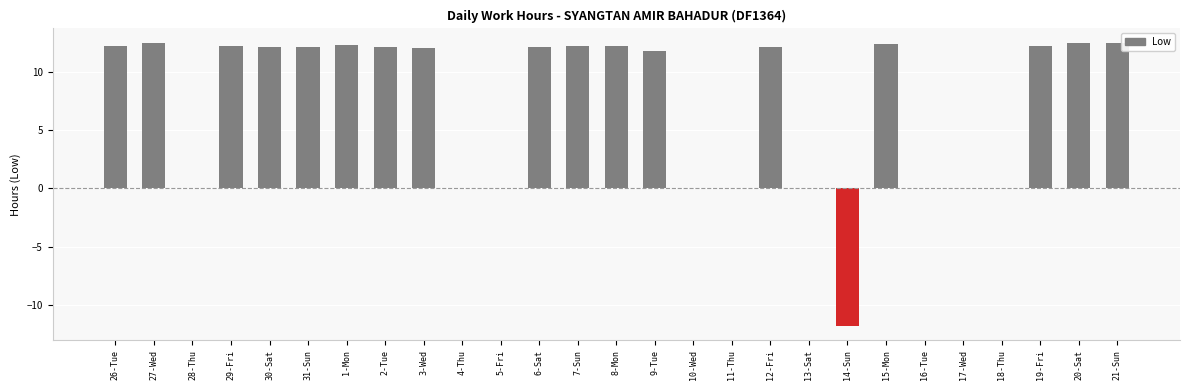

True or false: the data shows 12.5 at 27-Wed.

True